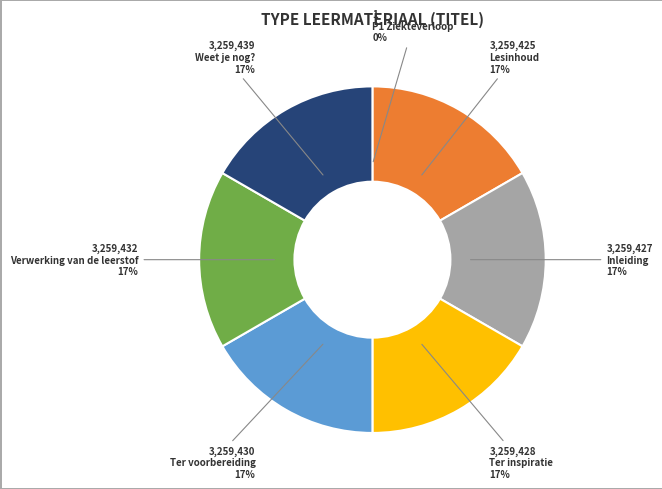

To the nearest percent, what portion does Ter inspiratie represent?

17%